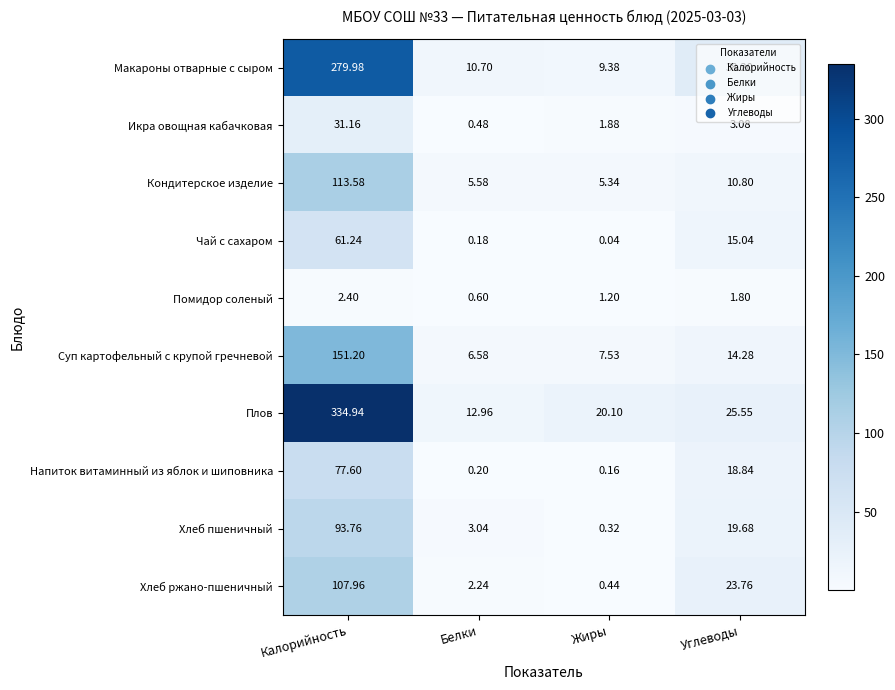

Count the number of categories in the chart.

4